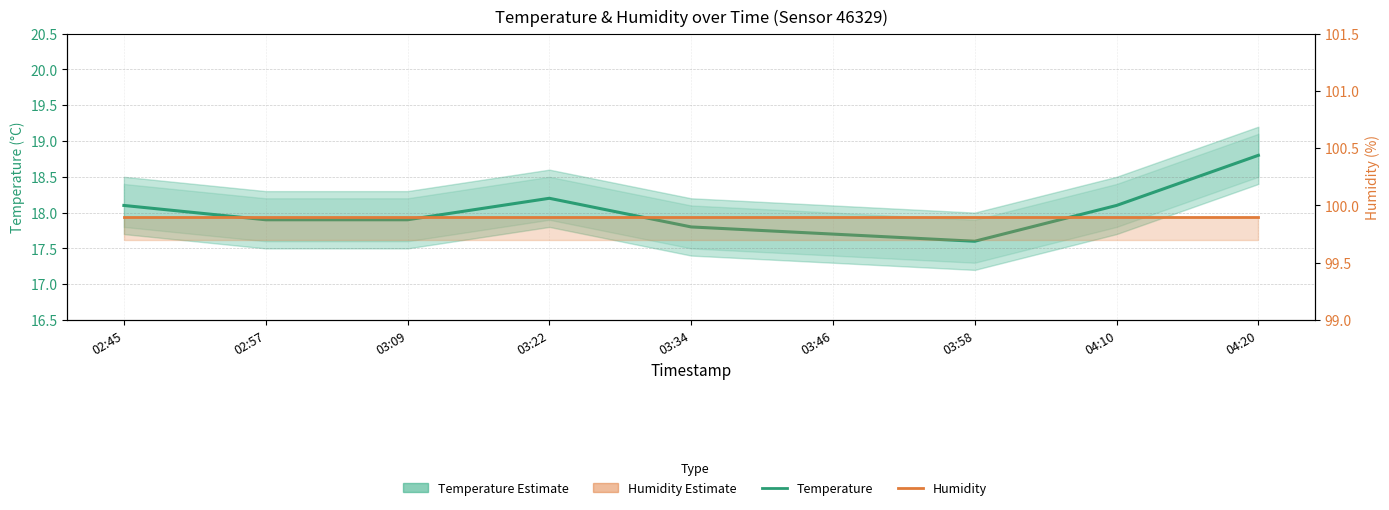

Reading right to left, transcribe all the data shown in this chart.

Temperature: 04:20=18.8	04:10=18.1	03:58=17.6	03:46=17.7	03:34=17.8	03:22=18.2	03:09=17.9	02:57=17.9	02:45=18.1
Humidity: 04:20=99.9	04:10=99.9	03:58=99.9	03:46=99.9	03:34=99.9	03:22=99.9	03:09=99.9	02:57=99.9	02:45=99.9